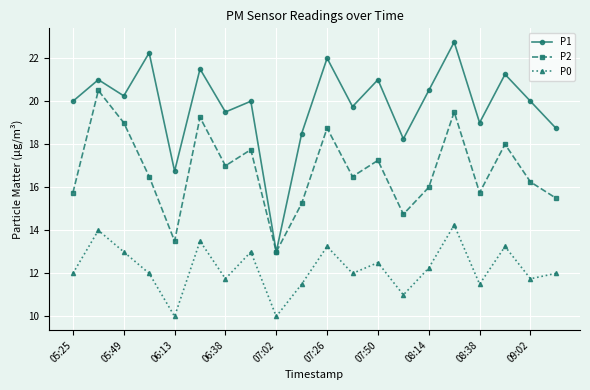

What is the greatest value displayed?

22.8